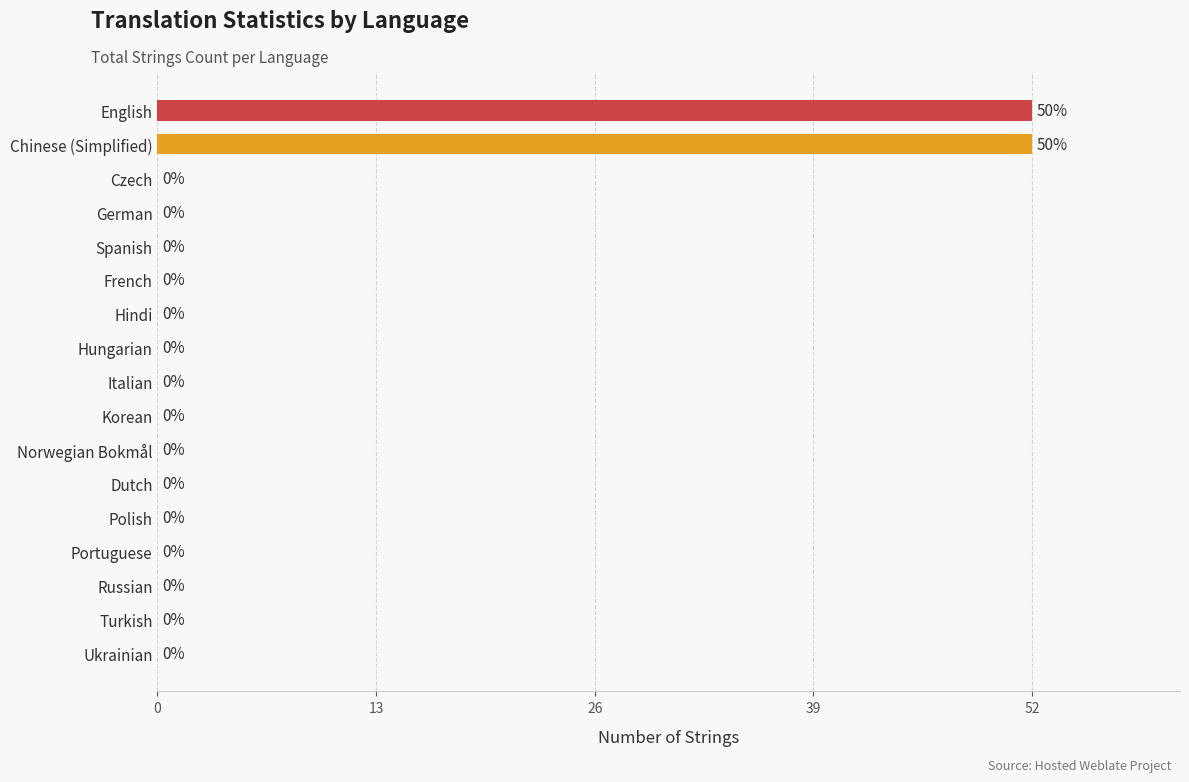

What is the greatest value displayed?

52